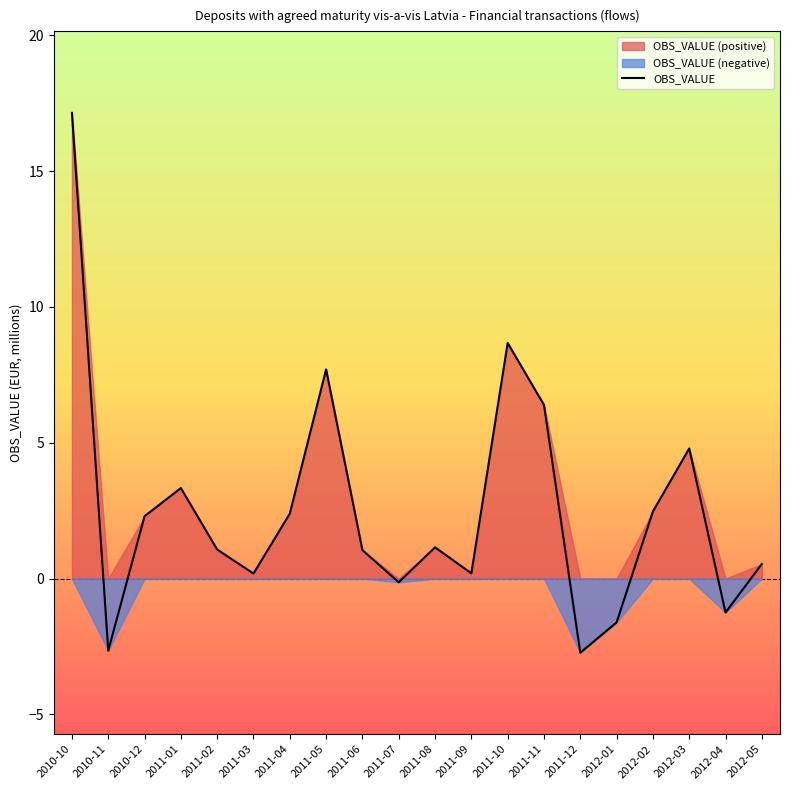

Which label corresponds to the smallest value in the chart?

2011-12